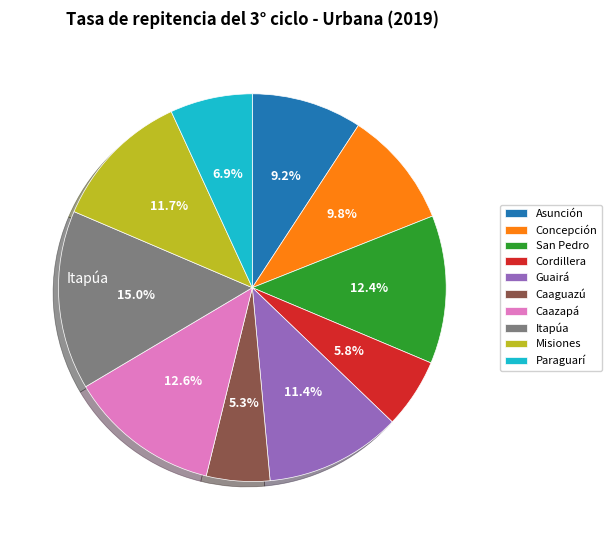

Which has a higher value, Asunción or Caazapá?

Caazapá